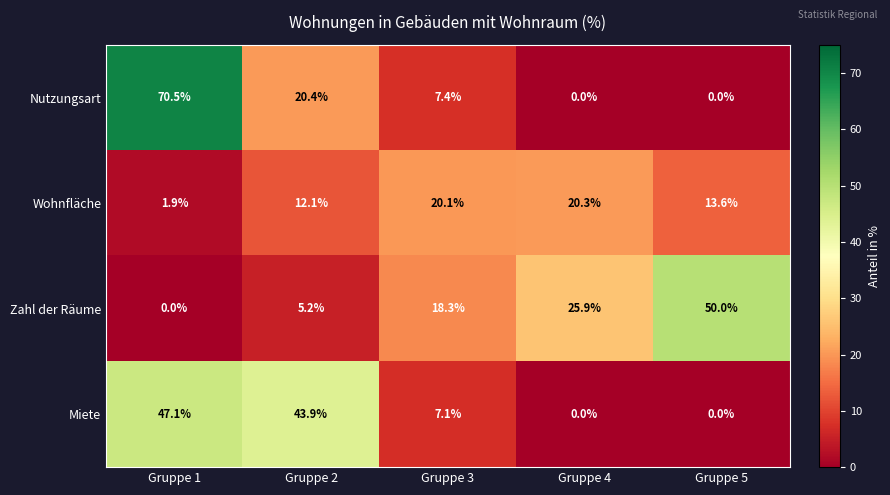

Where does the Miete series first go above 7?

Gruppe 1